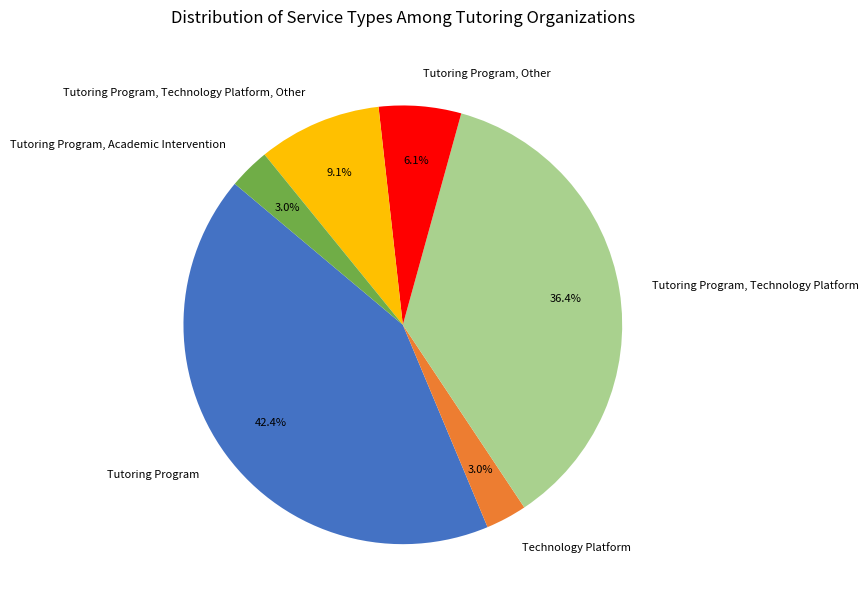

What is the largest slice in the pie chart?

Tutoring Program